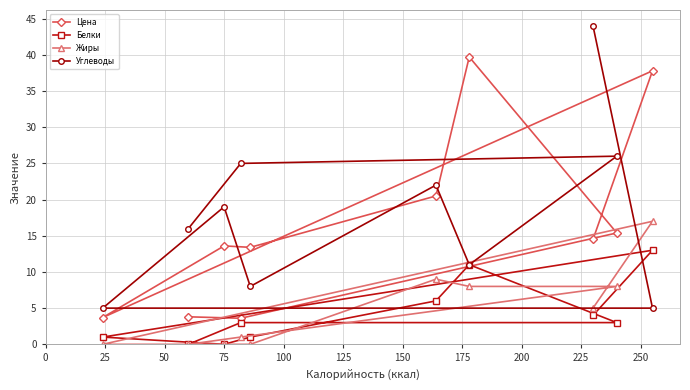

What is the value of the Цена point at the 10th from the left?

37.8